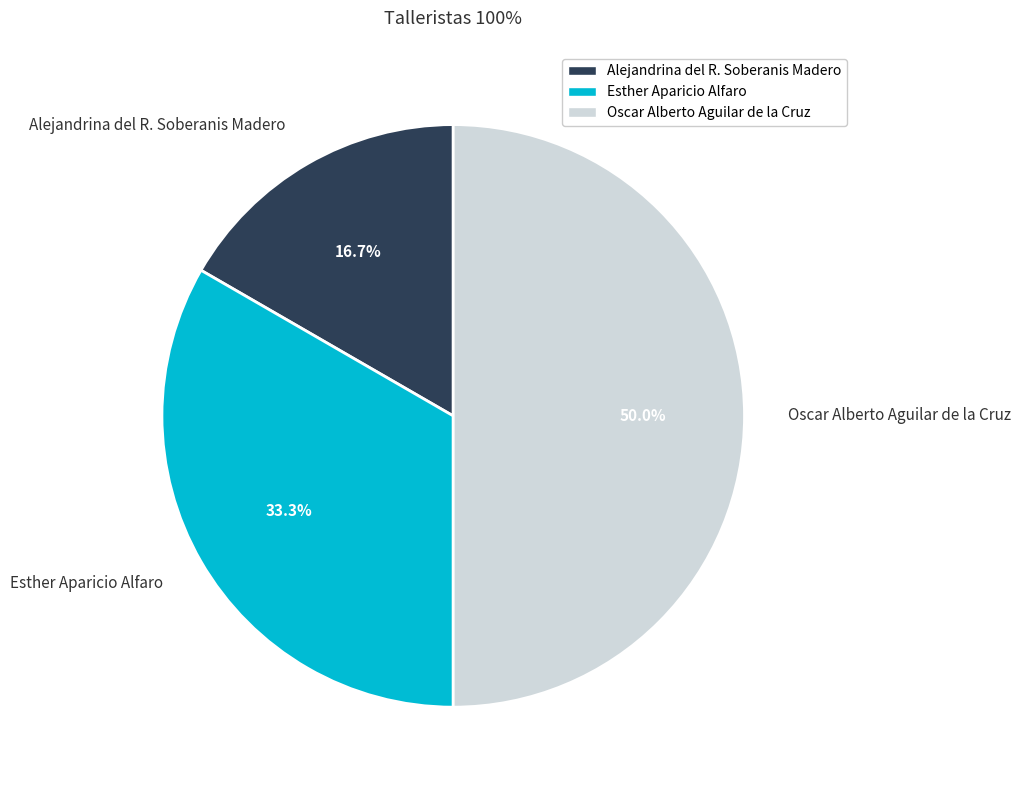

Is Alejandrina del R. Soberanis Madero the majority of the pie?

No